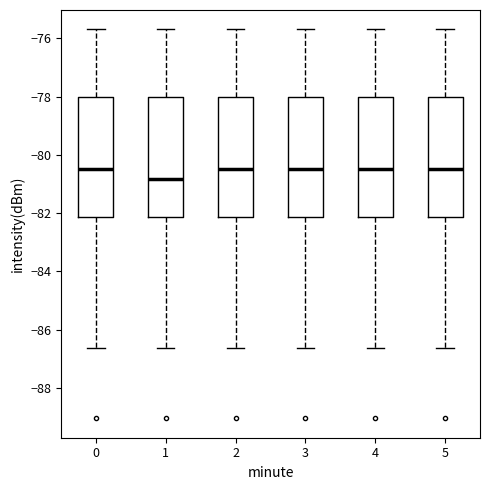

Reading left to right, transcribe this box plot: for each box, give where its median line is, the range the box spans, and where its two whiskers end, as read against the y-axis. The values are not printed on the chart, so give them approximately, as read against the axis.

0: median -80.4, box -82.2 to -78.0, whiskers -86.6 to -75.6
1: median -80.8, box -82.2 to -78.0, whiskers -86.6 to -75.6
2: median -80.4, box -82.2 to -78.0, whiskers -86.6 to -75.6
3: median -80.4, box -82.2 to -78.0, whiskers -86.6 to -75.6
4: median -80.4, box -82.2 to -78.0, whiskers -86.6 to -75.6
5: median -80.4, box -82.2 to -78.0, whiskers -86.6 to -75.6